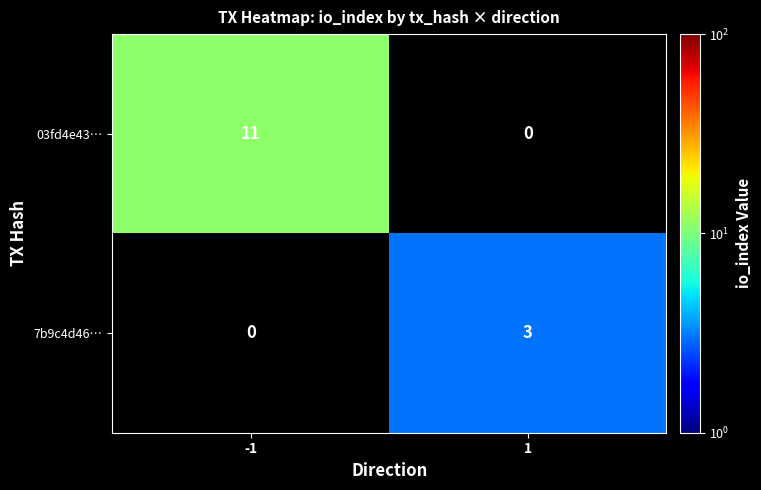

The value of 03fd4e43… at -1 is 15. True or false?

False